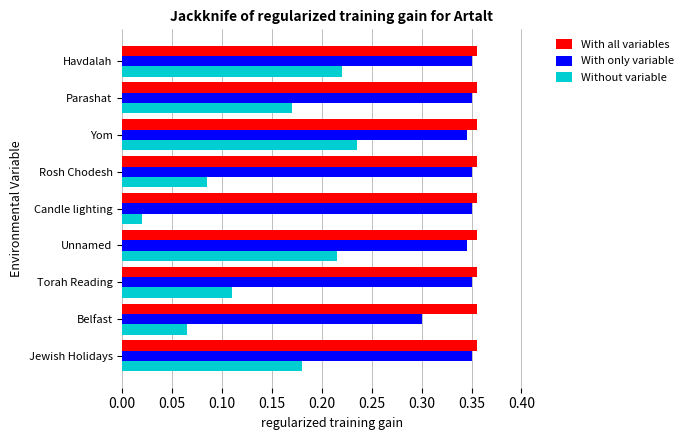

What is the sum of all With all variables values?

3.2